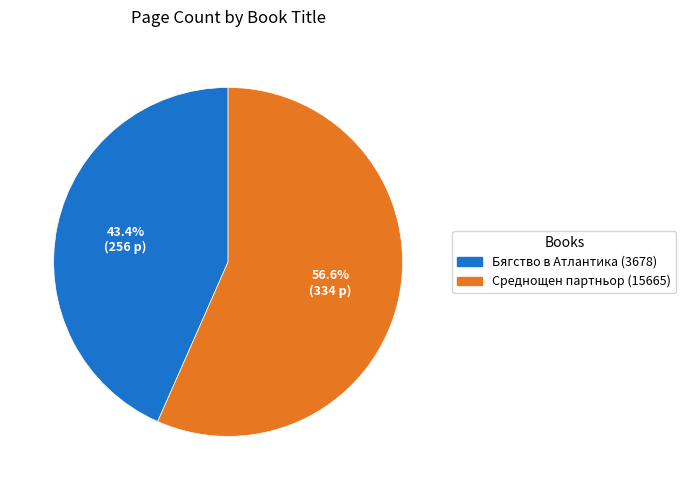

What is the smallest slice in the pie chart?

Бягство в Атлантика (3678)